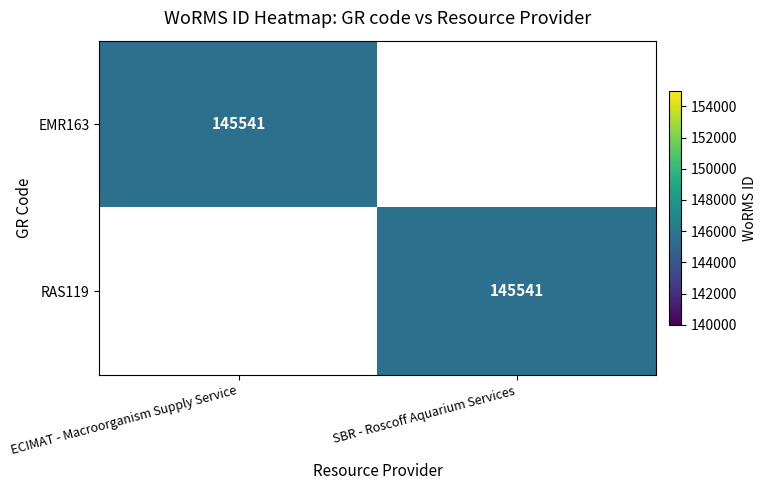

The RAS119 series shows 145541 at SBR - Roscoff Aquarium Services. True or false?

True